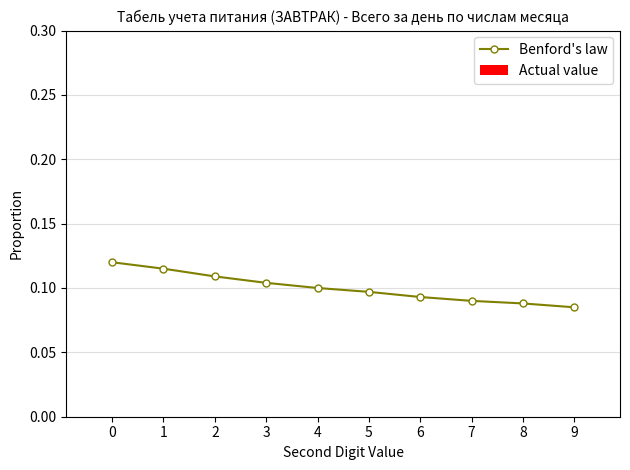

Count the values in the range 0 to 1.

10